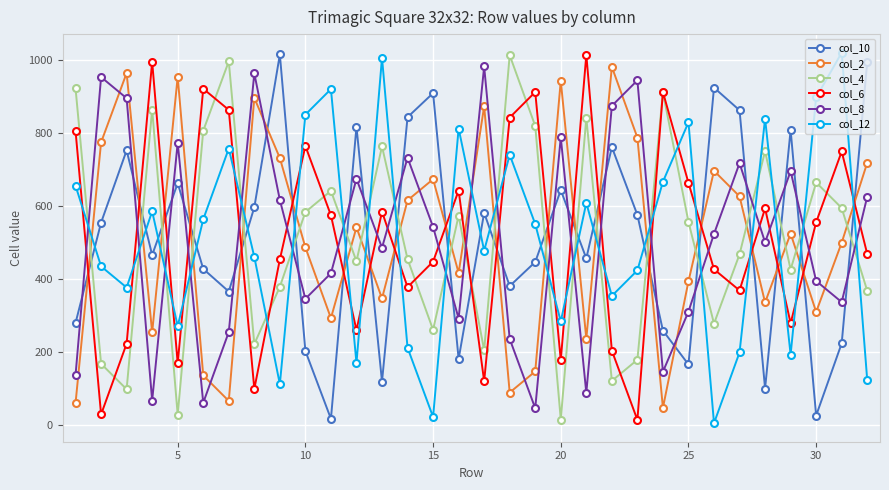

What is the greatest value displayed?

1020